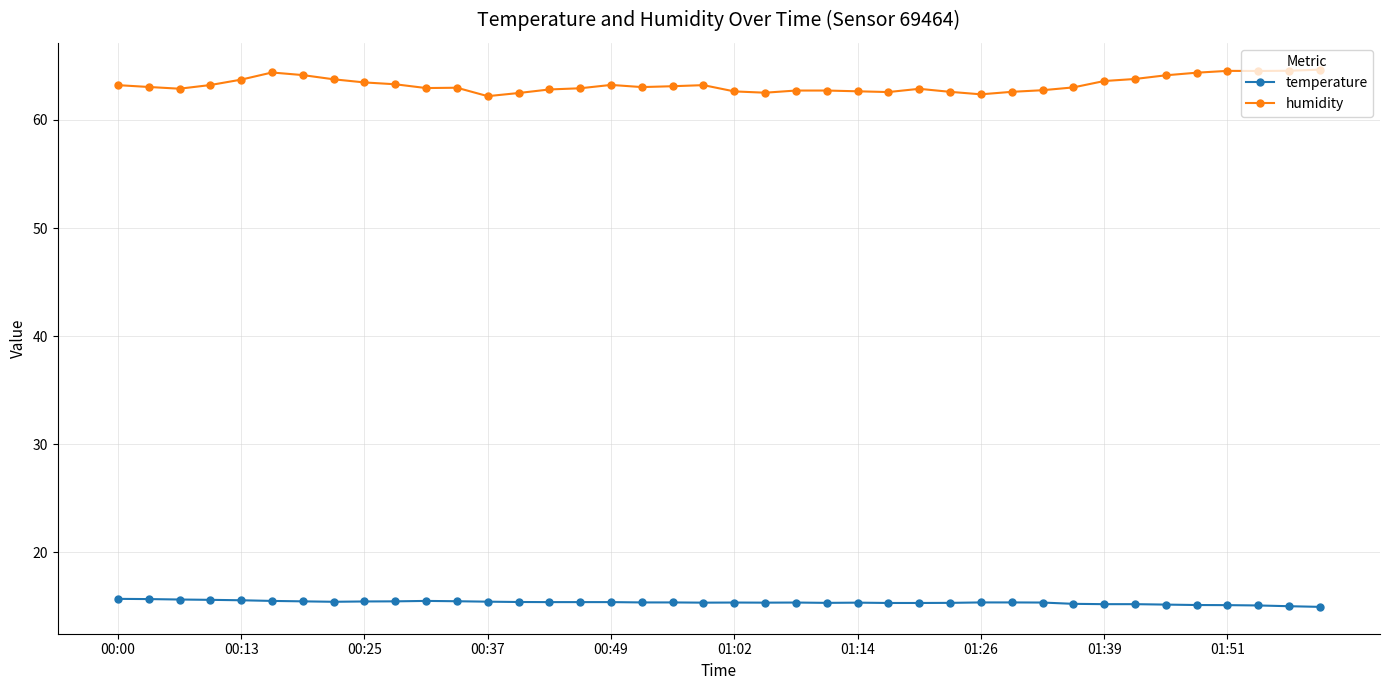

How many categories are shown in the chart?

40